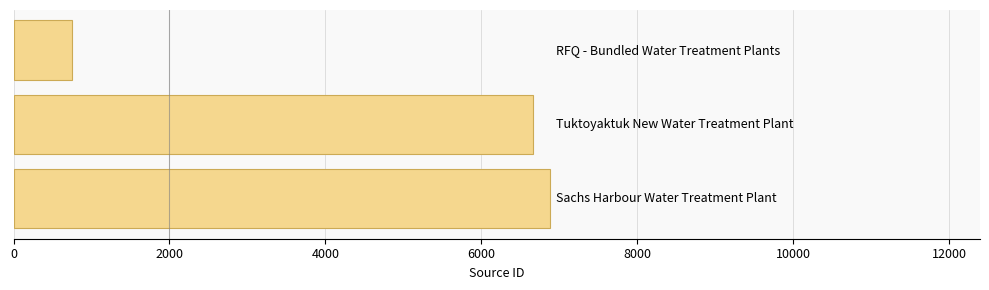

Reading bottom to top, list all the values displayed in this chart.

6887	6658	749